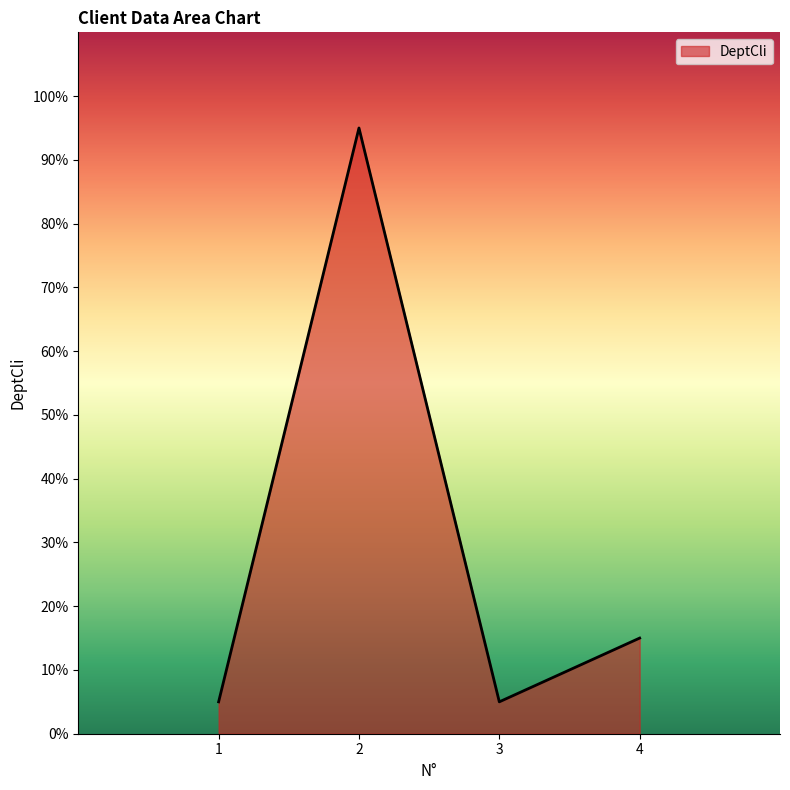

What is the change in value from 1 to 4?

+10